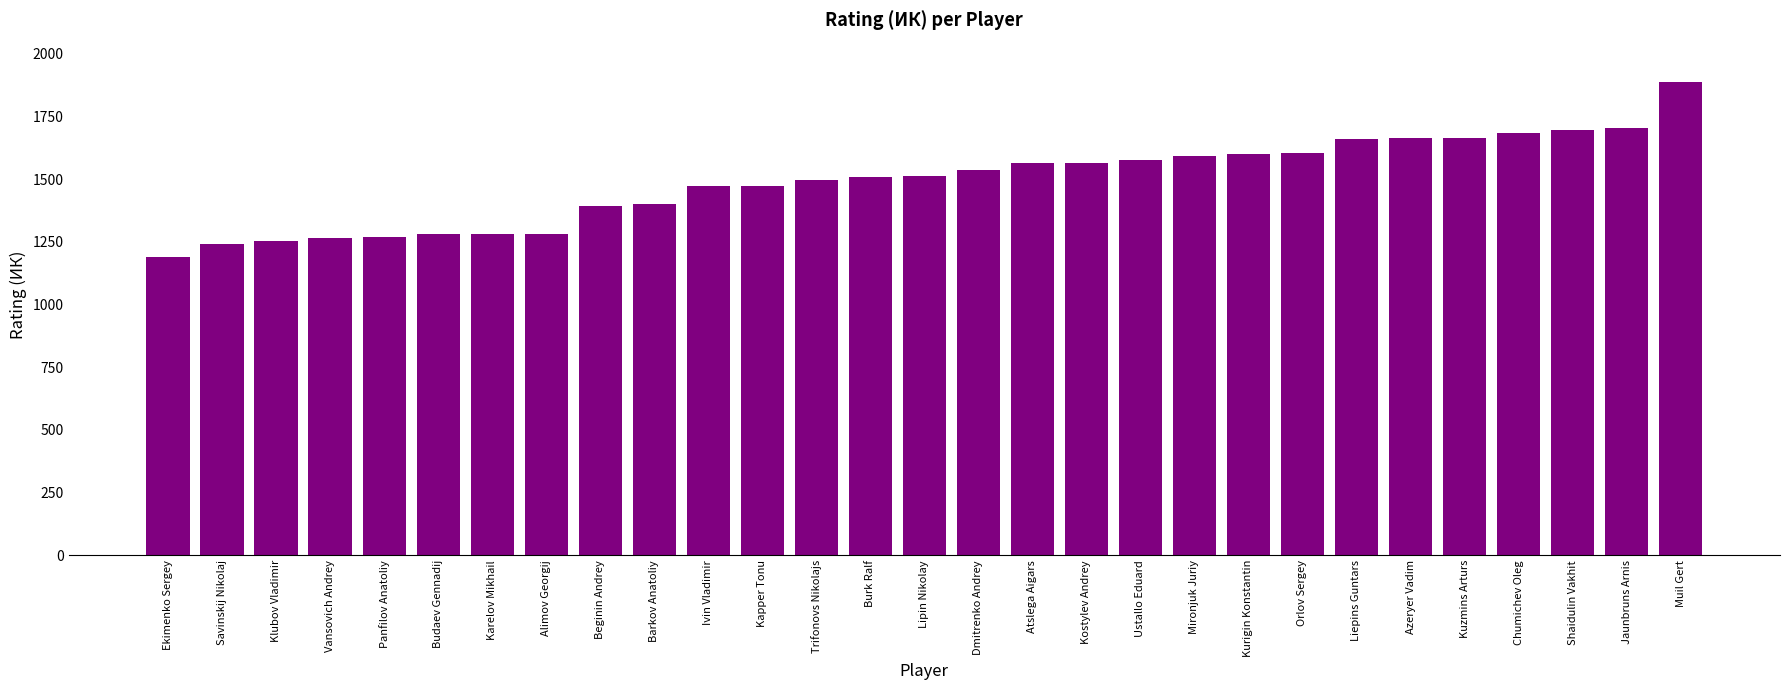

How many values exceed 1513?

15